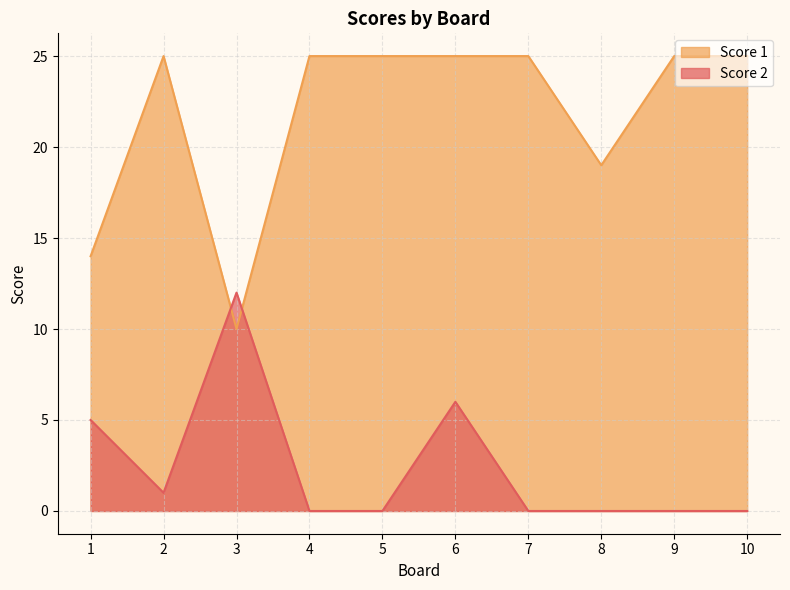

How many lines are shown in the chart?

2